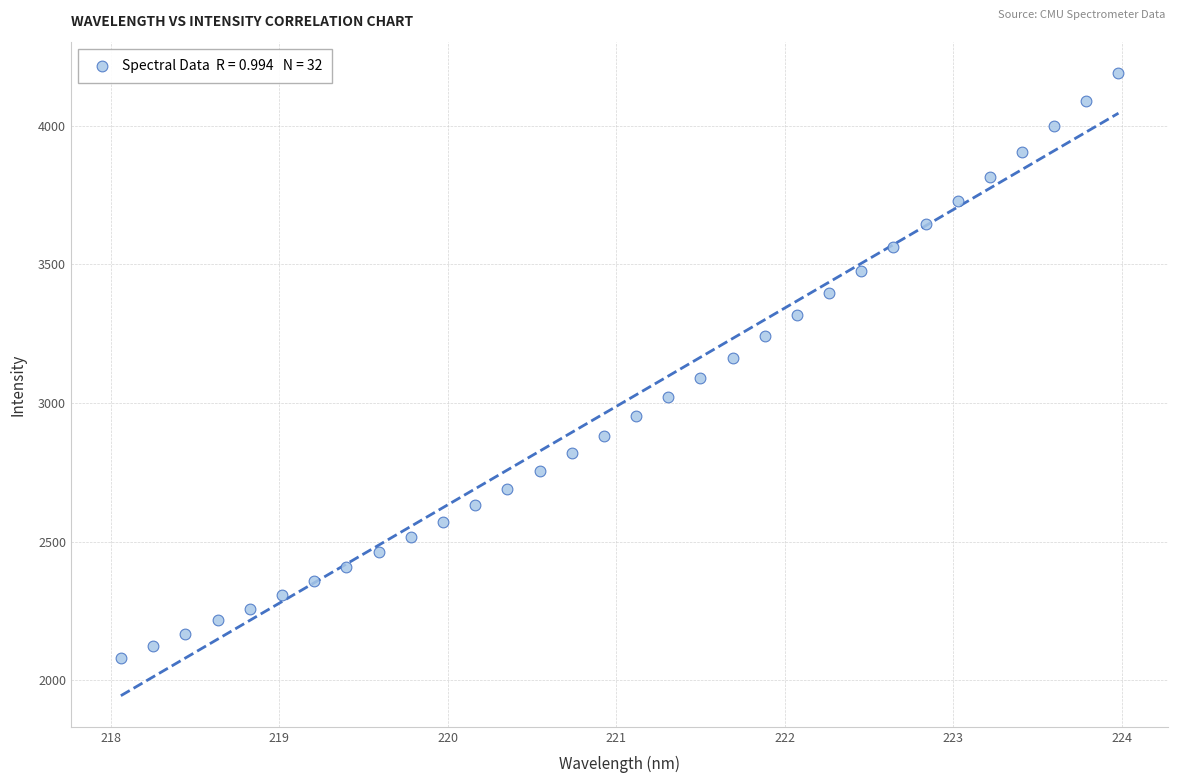

What is the range of Y values (max minus min)?

2107.0